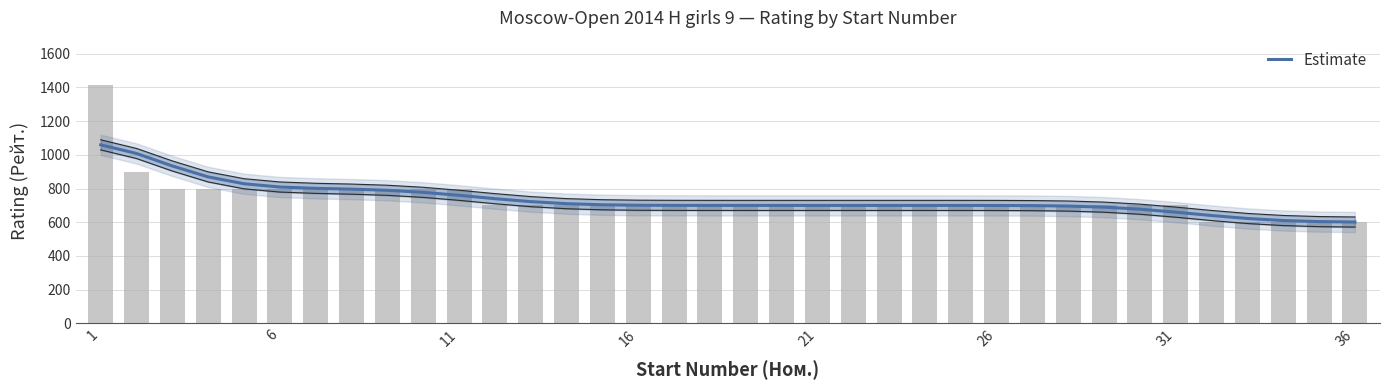

What is the value of the 15th bar from the left?

703.8